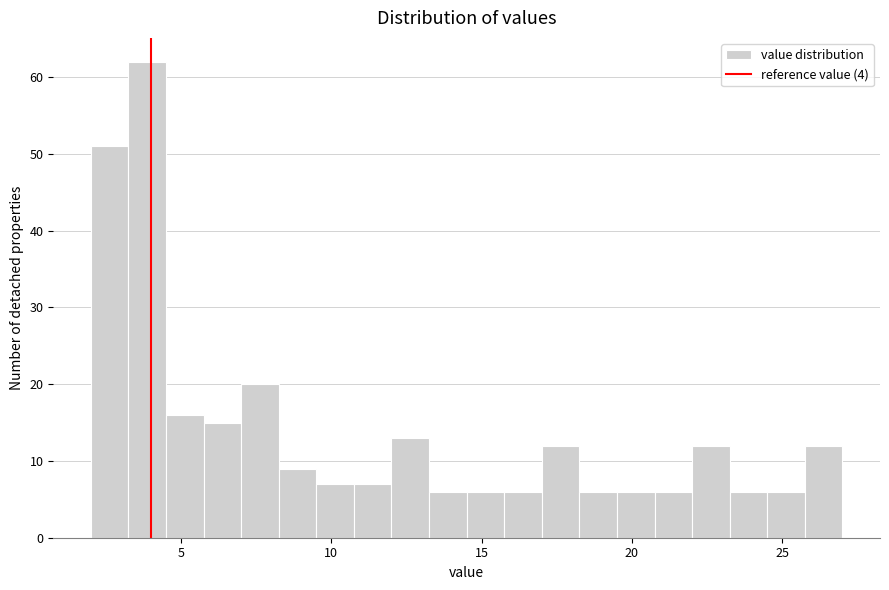

Around what value on the x-axis is the tallest bar? Give the approximate position of its centre, as read against the axis.

4.0